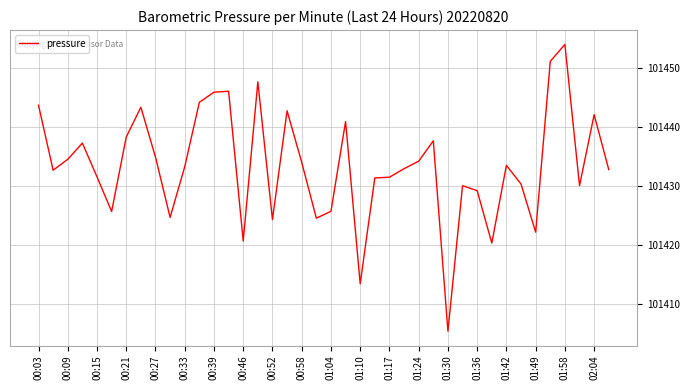

What is the greatest value displayed?

101454.0